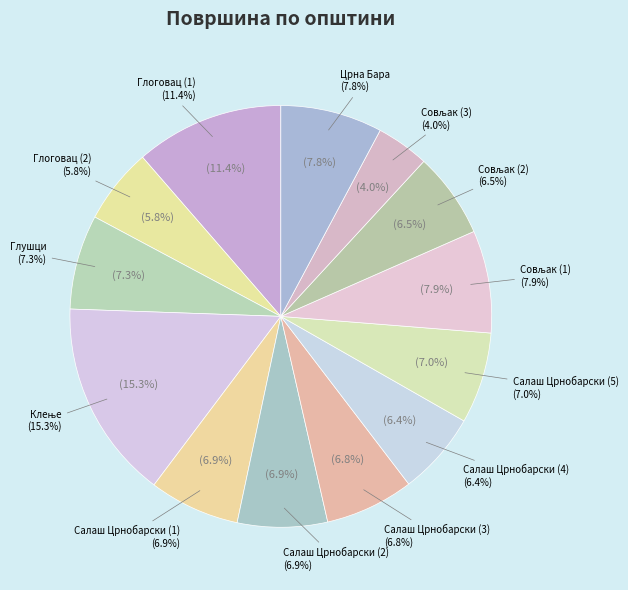

The Салаш Црнобарски (3) slice represents 7% of the pie. True or false?

True